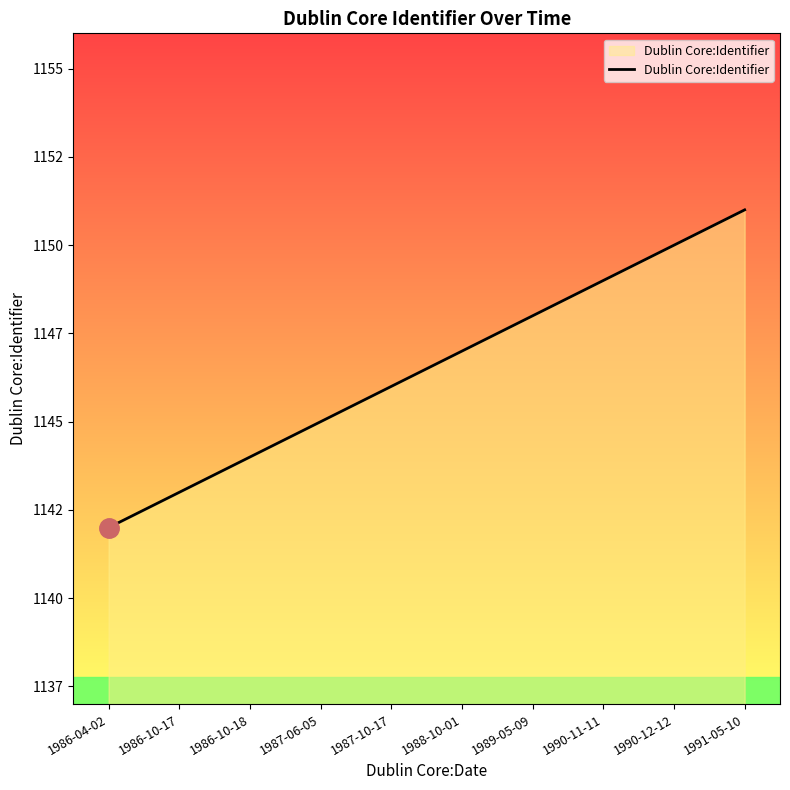

What is the difference between the values at 1990-11-11 and 1988-10-01?

2